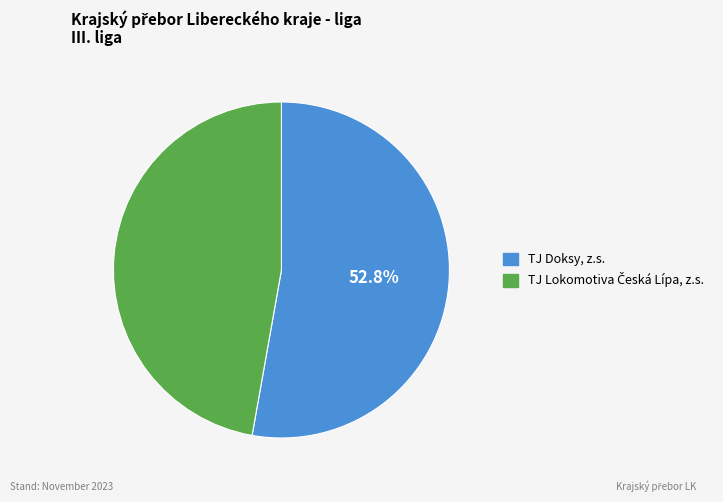

What is the majority slice?

TJ Doksy, z.s.